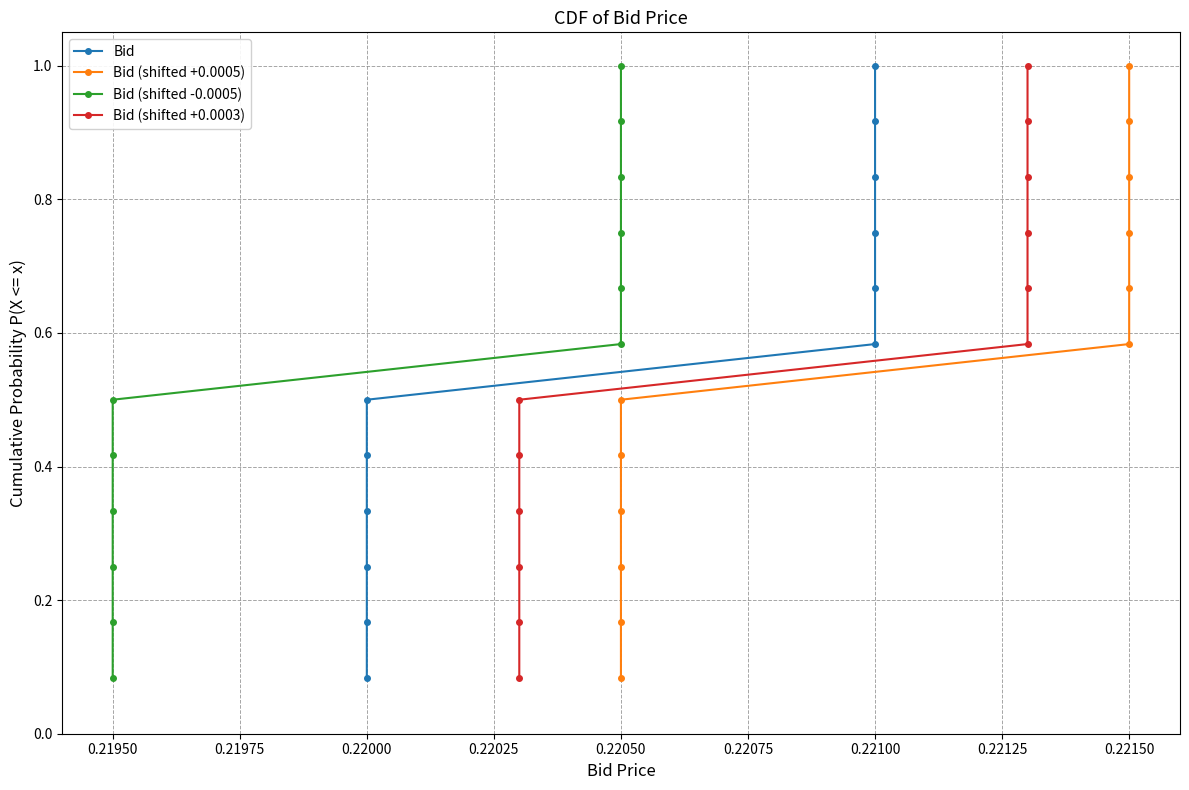

Is it true that Bid (shifted +0.0003) equals 0.5 at 0.22000?

False